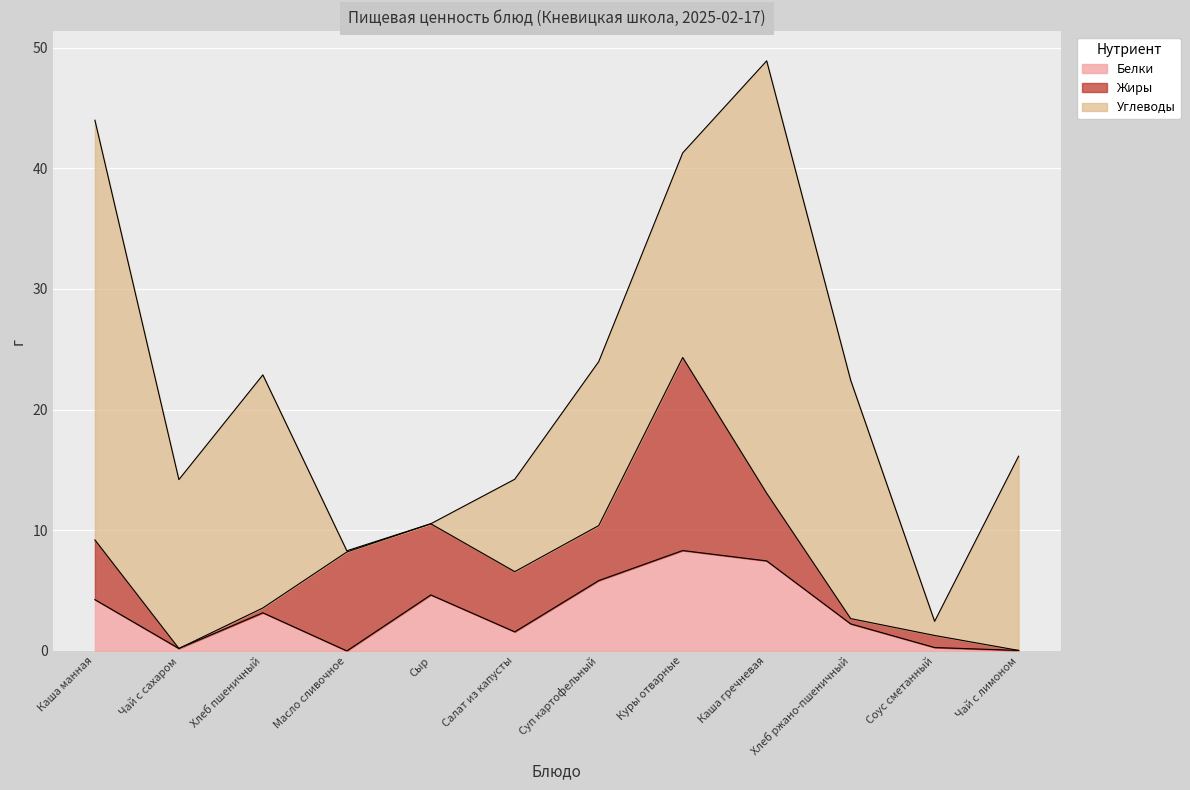

How many values in the Жиры series are below 4?

5